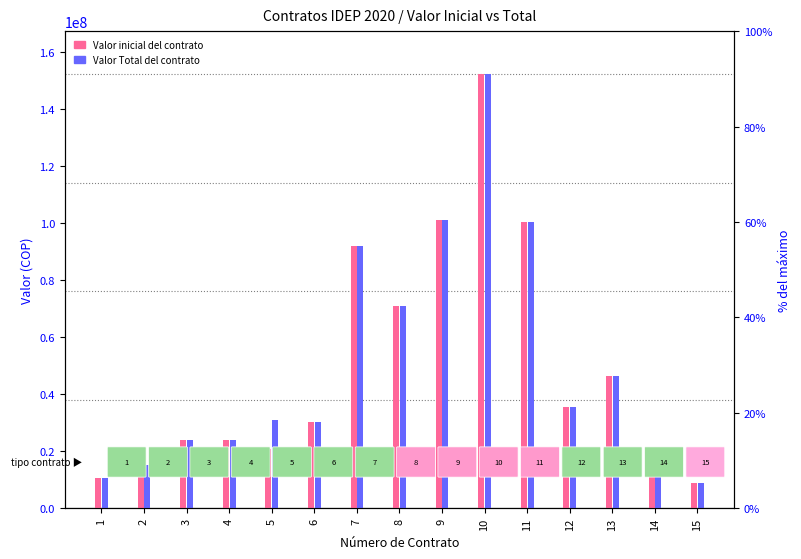

True or false: Valor Total del contrato has a value of 101015508 at 9.

True